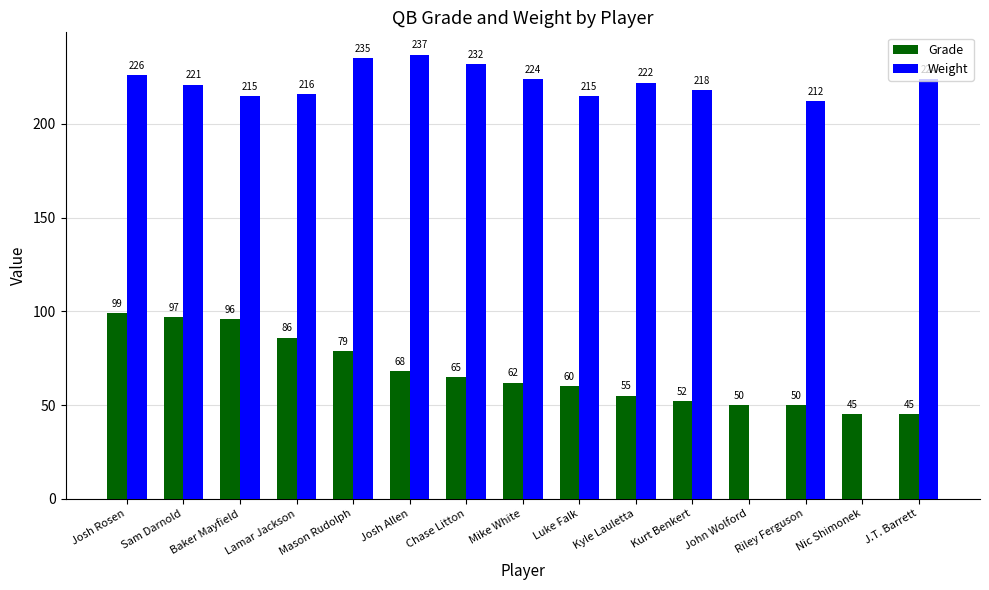

What is the average value of the Grade series?

67